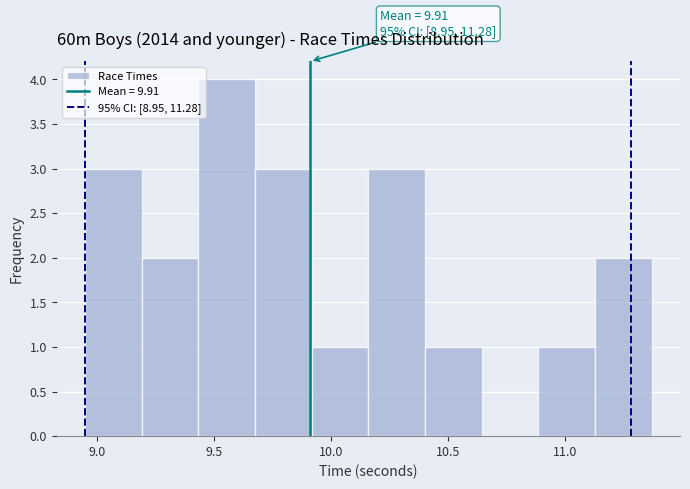

Over which range of the x-axis is the bar tallest?

9.45 to 9.70